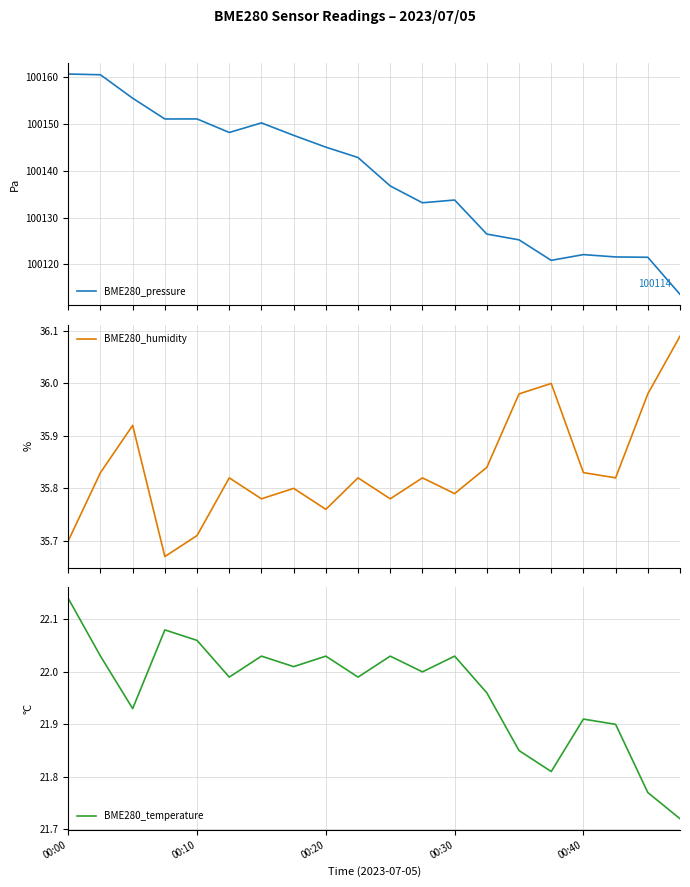

True or false: BME280_humidity has more than 1 points higher than both neighbors.

True